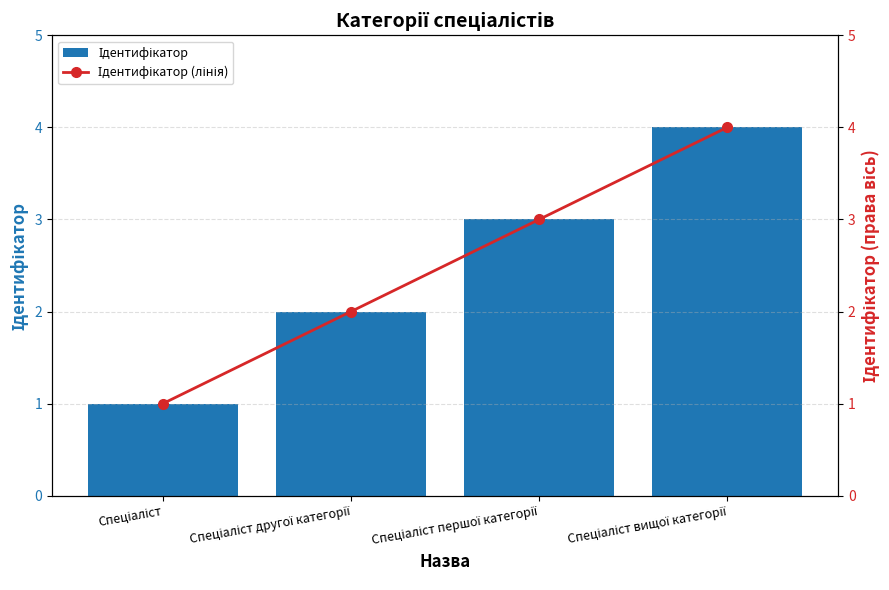

What value does the Ідентифікатор series have at Спеціаліст першої категорії?

3